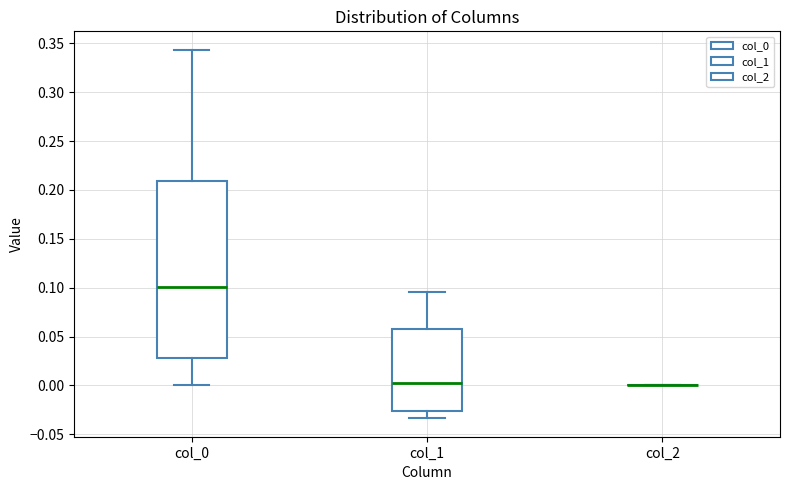

Which box is the tallest, from its lower edge to its upper edge?

col_0